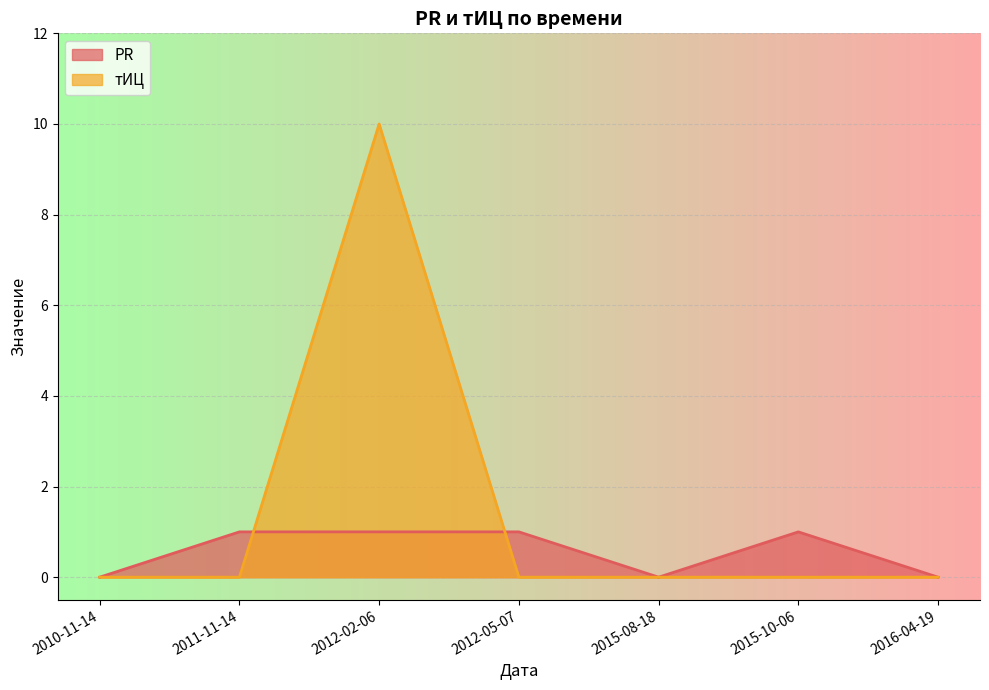

List the labels in order of тИЦ value, smallest first.

2010-11-14, 2011-11-14, 2012-05-07, 2015-08-18, 2015-10-06, 2016-04-19, 2012-02-06